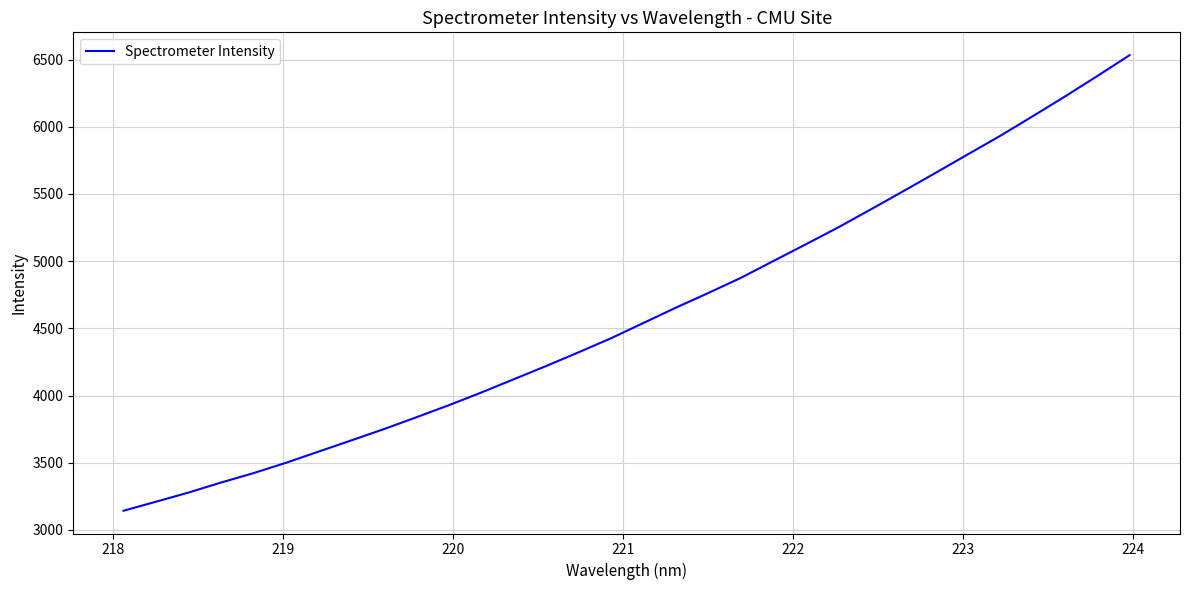

Reading left to right, list all the values displayed in this chart.

3143.2	3210.4	3278.5	3352.8	3423.0	3499.9	3582.9	3665.7	3749.3	3837.3	3927.2	4021.5	4120.2	4218.9	4321.0	4425.5	4539.3	4653.3	4762.5	4874.7	4999.7	5124.2	5250.1	5383.3	5518.4	5655.4	5794.0	5931.8	6077.3	6225.1	6377.5	6533.4